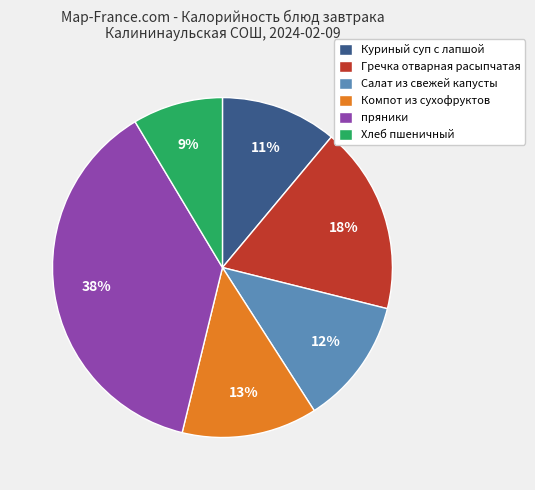

True or false: Хлеб пшеничный accounts for 21% of the total.

False